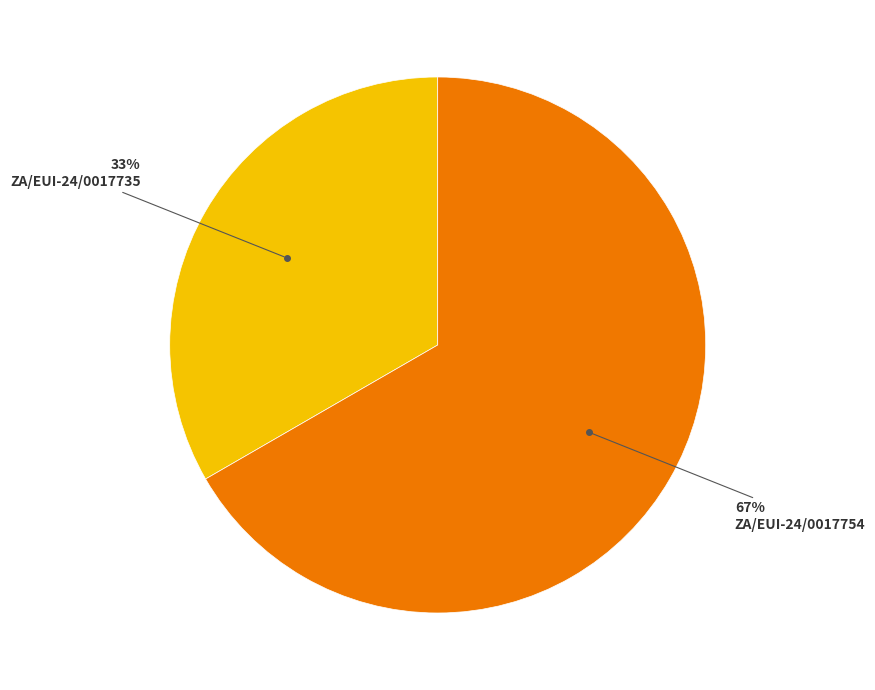

To the nearest percent, what is the average slice percentage?

50%